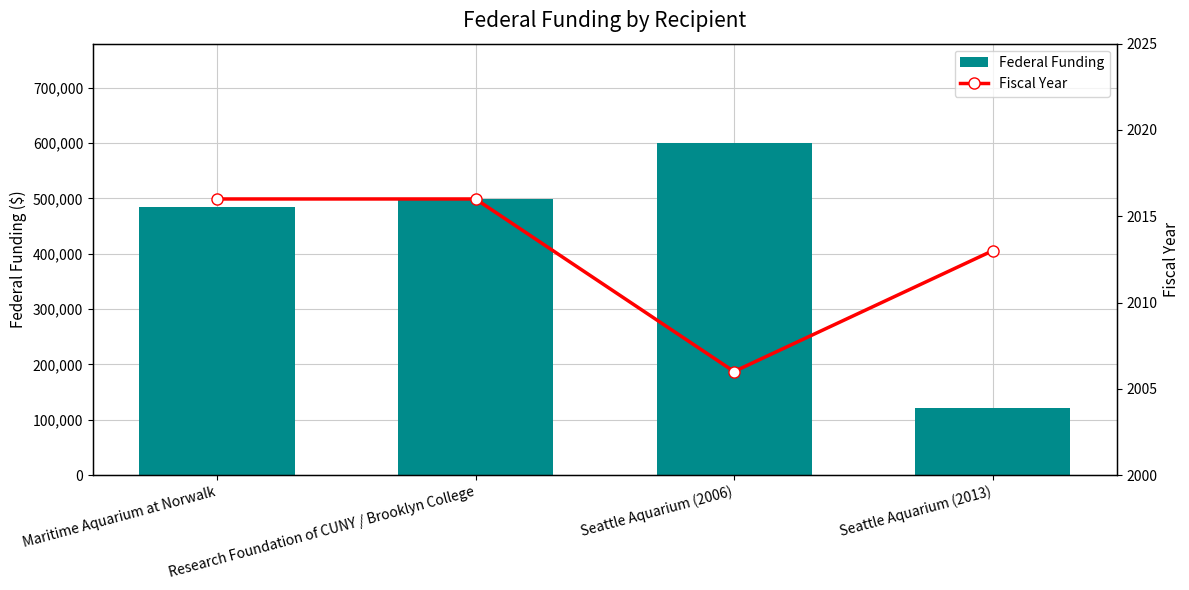

Reading left to right, extract all data points from this chart.

Federal Funding: 484955	498570	599735	121751
Fiscal Year: 2016	2016	2006	2013